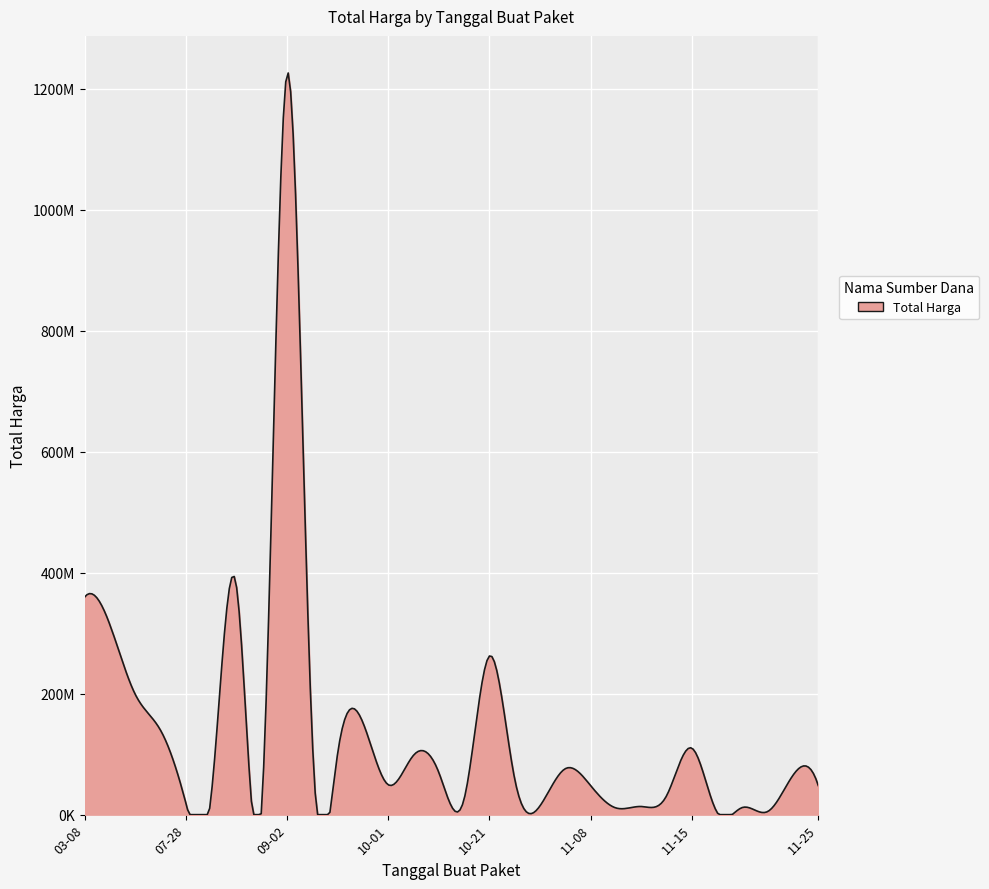

Does the chart display data point markers on the line(s)?

No